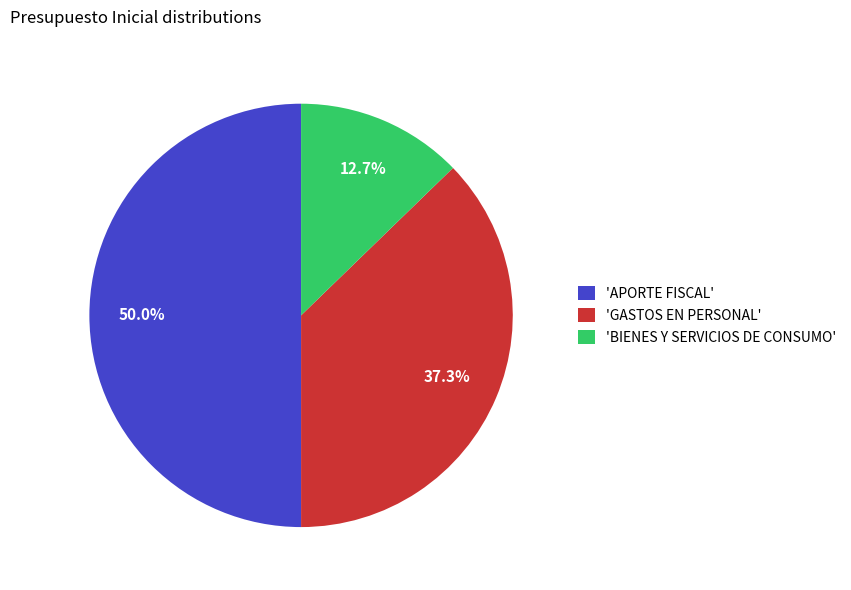

Does 'BIENES Y SERVICIOS DE CONSUMO' account for over 50% of the chart?

No